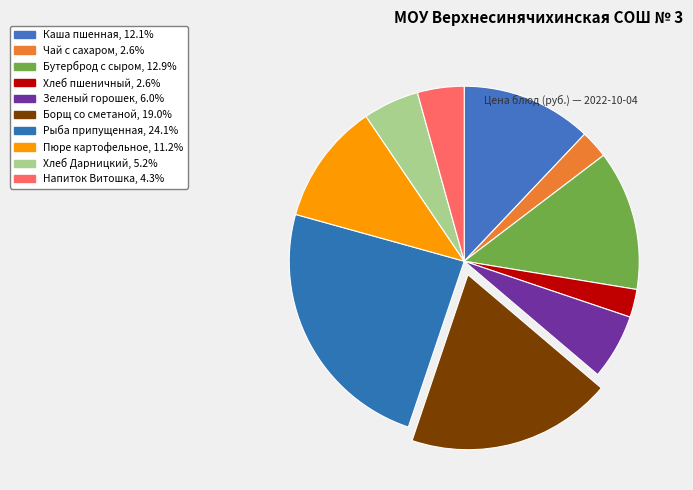

What is the total percentage of Чай с сахаром and Каша пшенная?

14.7%